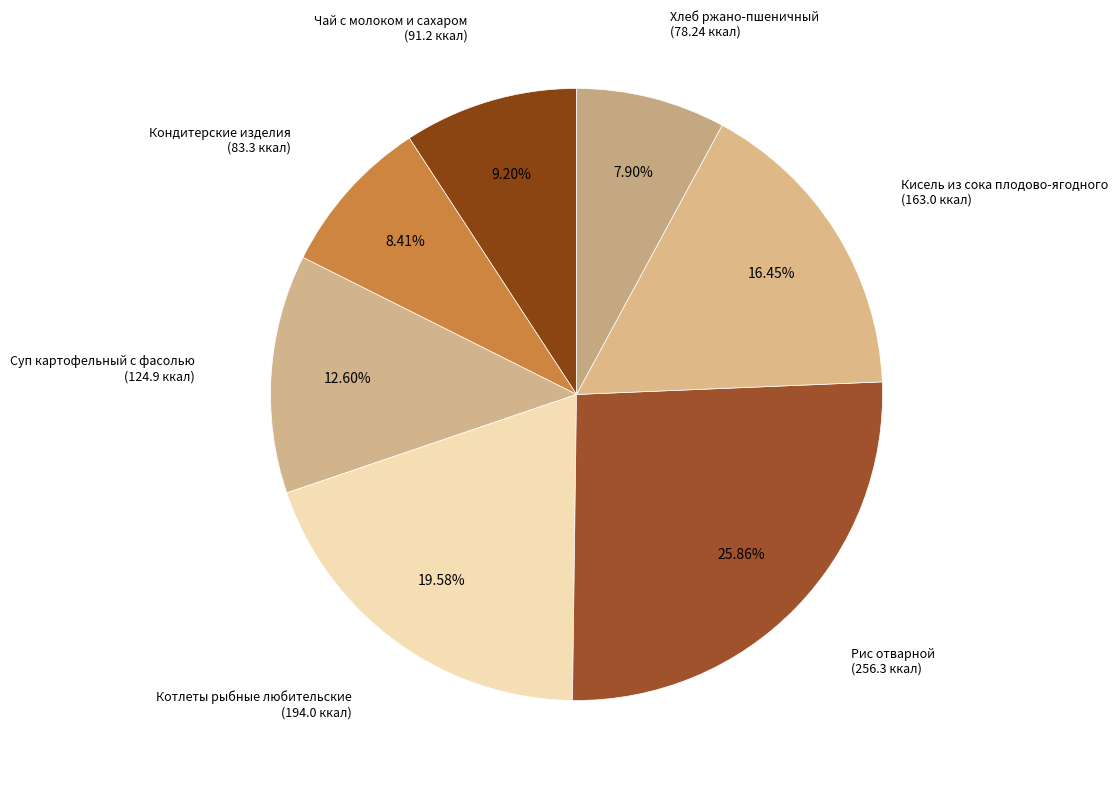

Count the number of slices in the pie.

7